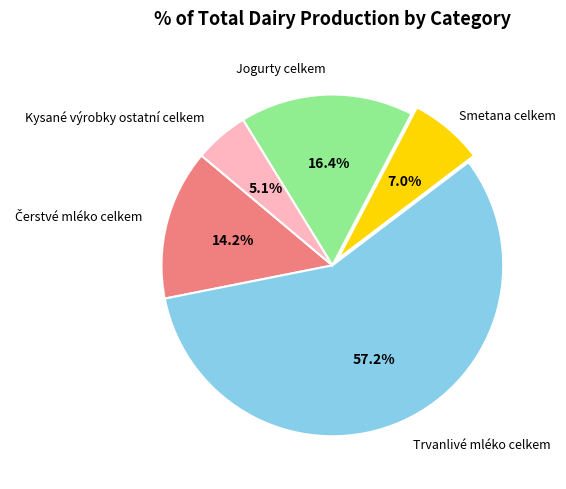

Between Trvanlivé mléko celkem and Kysané výrobky ostatní celkem, which is larger?

Trvanlivé mléko celkem